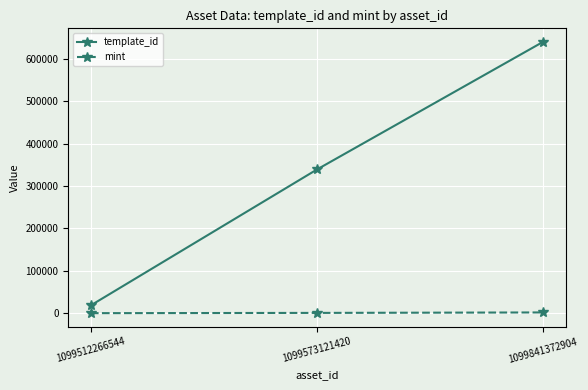

What is the maximum value for mint?

1777